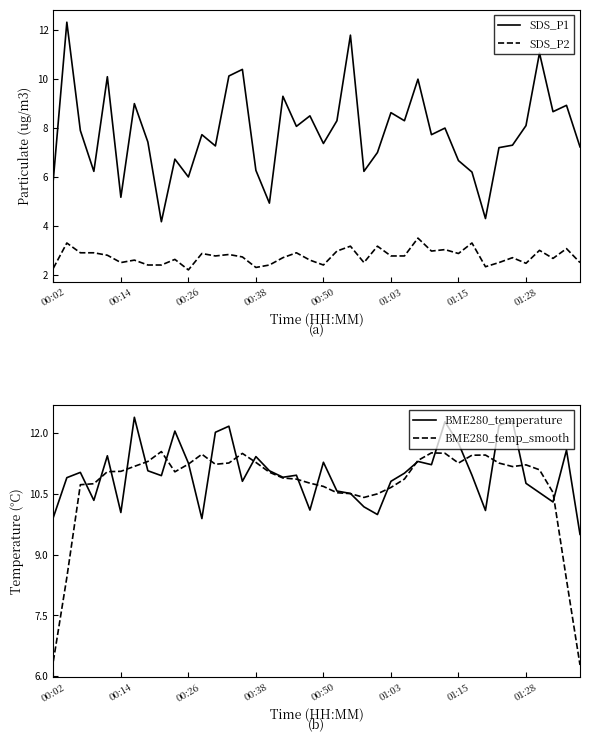

Which series has the widest spread of values?

SDS_P1